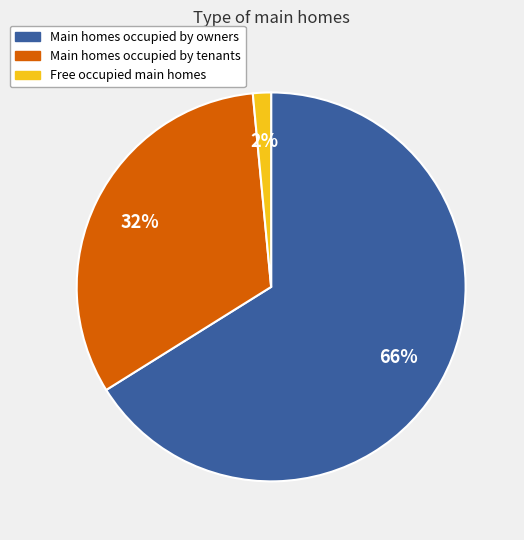

How many slices are in this pie chart?

3